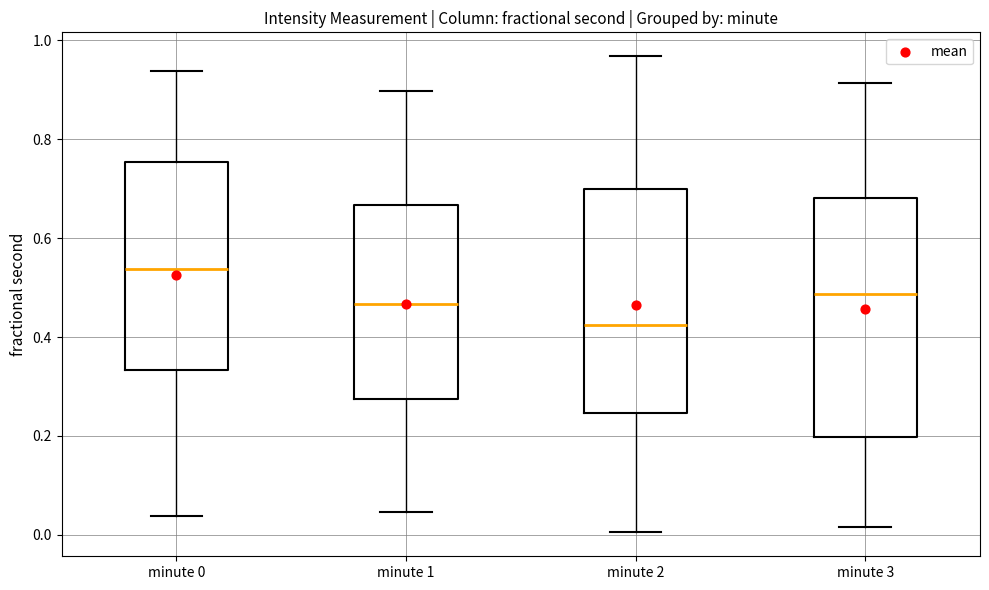

Reading left to right, transcribe this box plot: for each box, give where its median line is, the range the box spans, and where its two whiskers end, as read against the y-axis. The values are not printed on the chart, so give them approximately, as read against the axis.

minute 0: median 0.54, box 0.34 to 0.76, whiskers 0.04 to 0.94
minute 1: median 0.46, box 0.28 to 0.66, whiskers 0.04 to 0.90
minute 2: median 0.42, box 0.24 to 0.70, whiskers 0.00 to 0.96
minute 3: median 0.48, box 0.20 to 0.68, whiskers 0.02 to 0.92